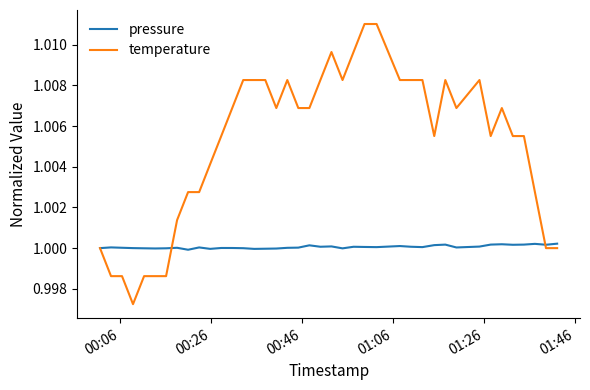

Rank the series by their maximum value, from highest to lowest.

temperature, pressure